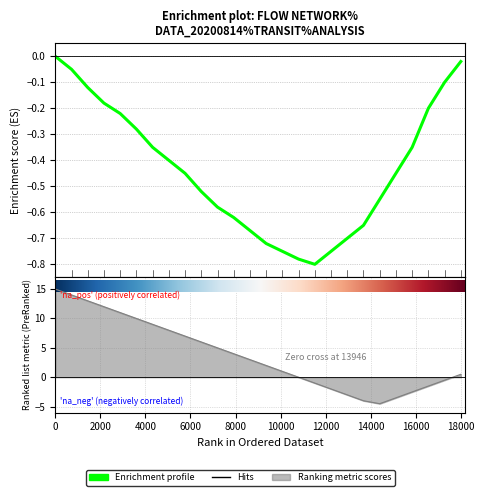

How many intersections are there between Ranking metric scores and Enrichment profile?

2